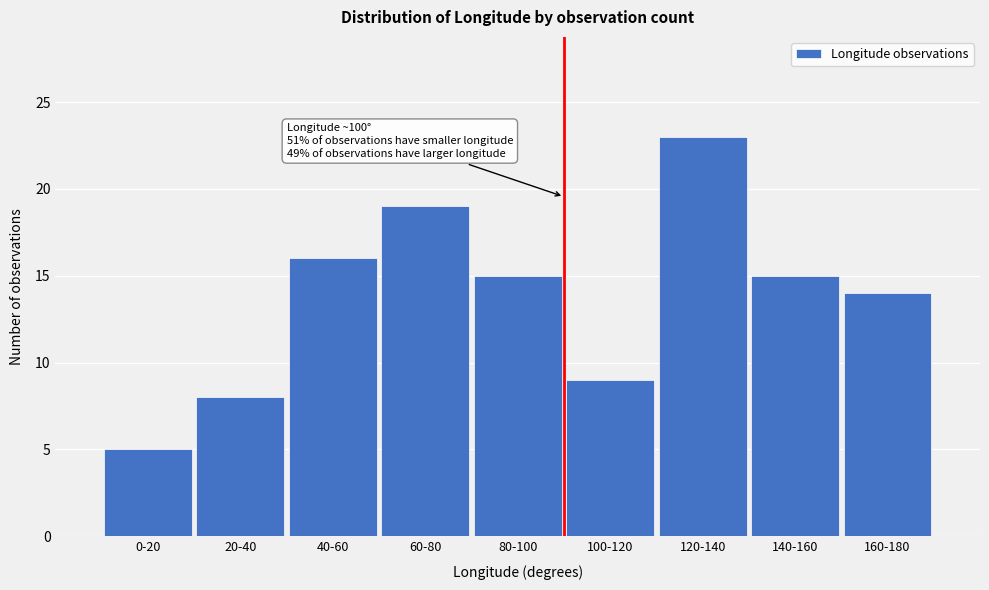

Reading right to left, what are all the values shown in this chart?

160-180=14	140-160=15	120-140=23	100-120=9	80-100=15	60-80=19	40-60=16	20-40=8	0-20=5